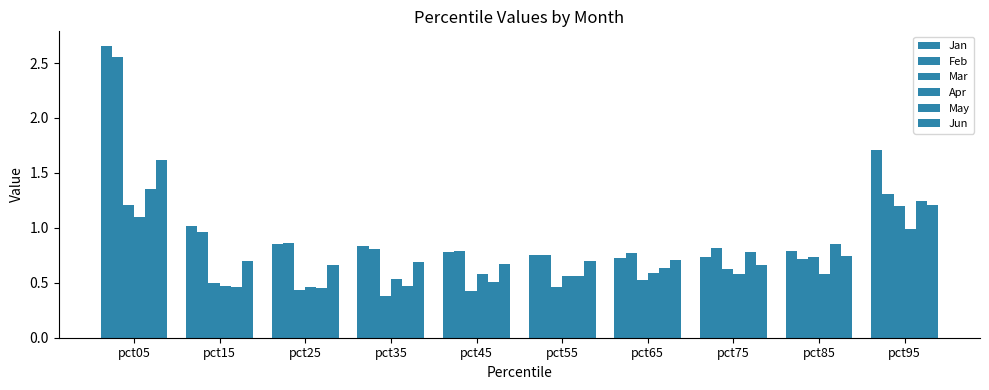

Are the bars horizontal?

No